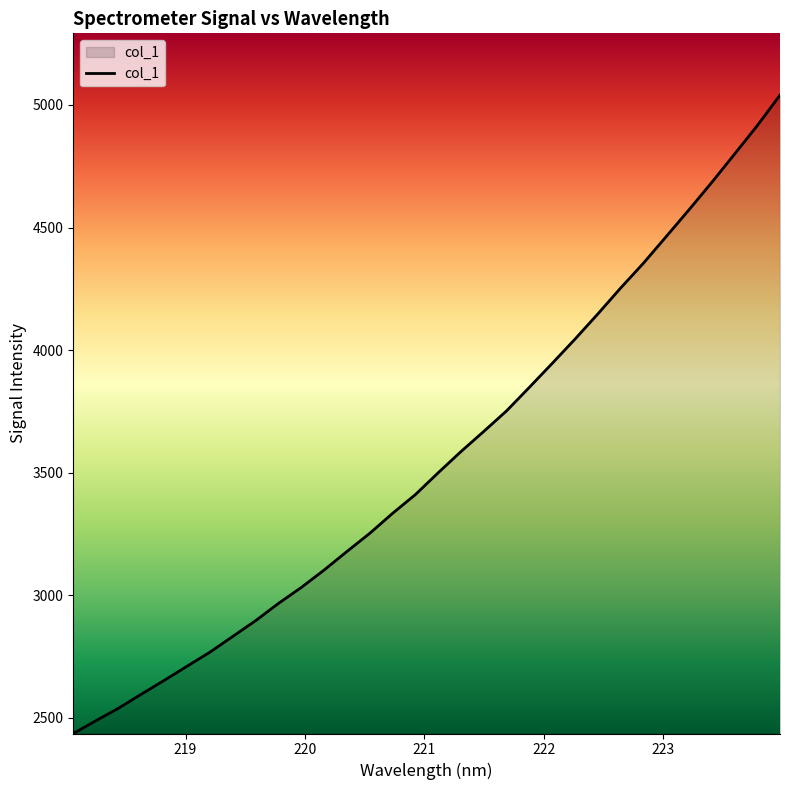

How many lines are shown in the chart?

1